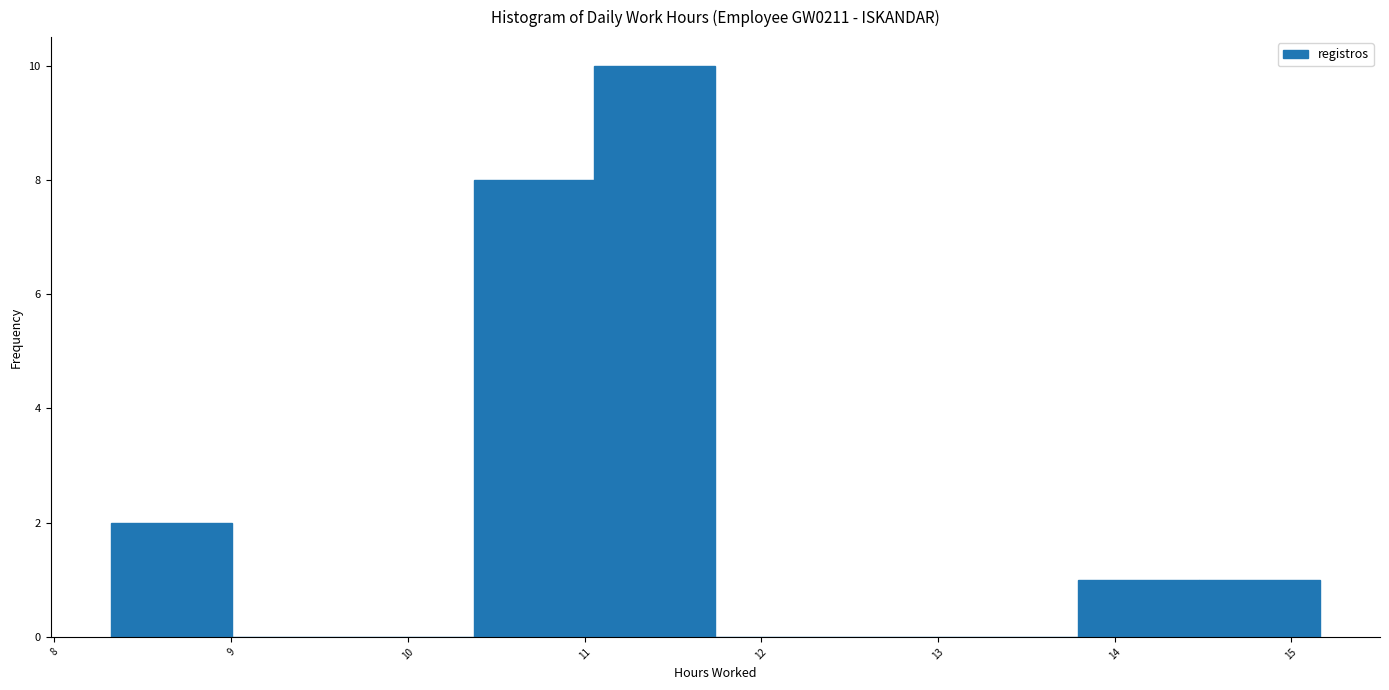

Reading left to right, transcribe this chart: for each bar, give the range it covers on the x-axis and its height. Neither the bar edges nor the heights are printed on the chart, so give them approximately, as read against the axes.

8.3 to 9.0: 2
9.0 to 9.7: 0
9.7 to 10.4: 0
10.4 to 11.1: 8
11.1 to 11.7: 10
11.7 to 12.4: 0
12.4 to 13.1: 0
13.1 to 13.8: 0
13.8 to 14.5: 1
14.5 to 15.2: 1